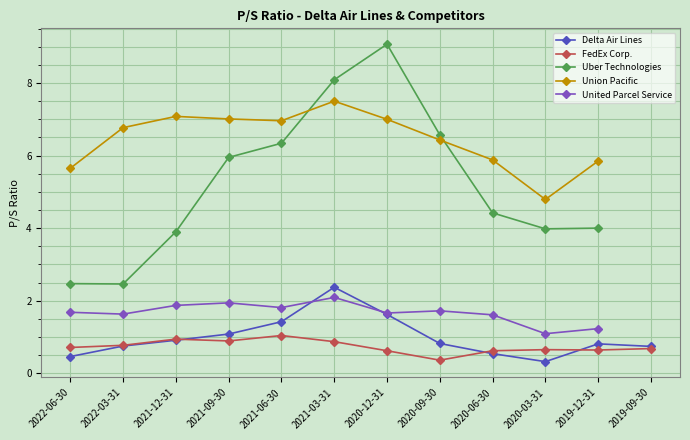

Which series has the largest total across all categories?

Union Pacific